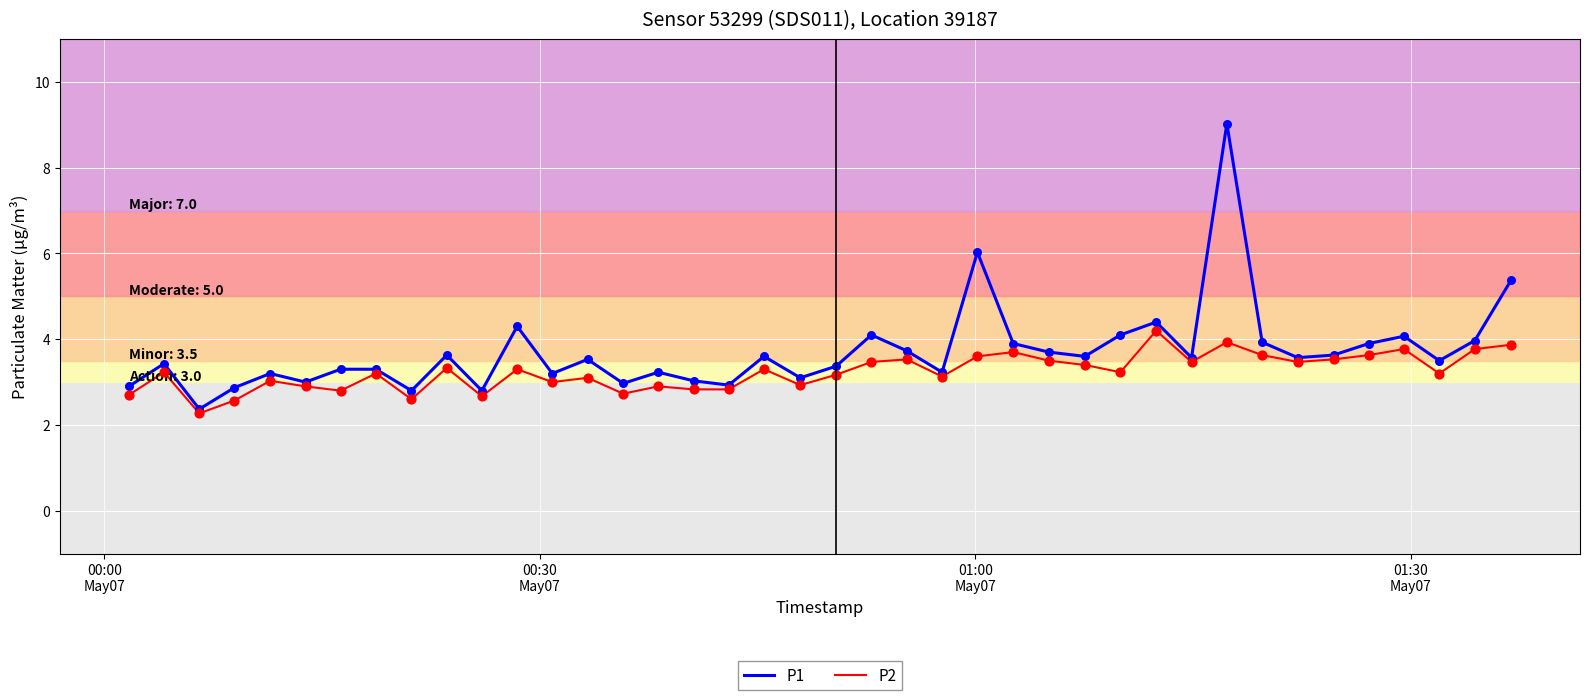

What is the greatest value displayed?

9.0